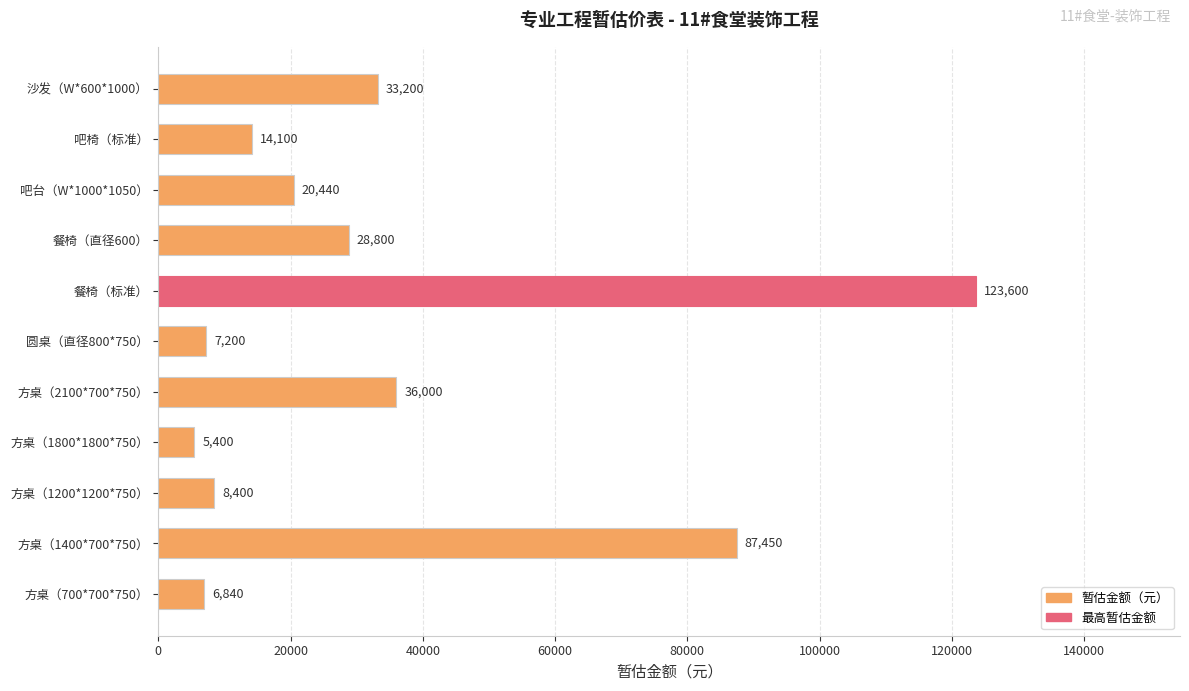

Which label corresponds to the largest value in the chart?

餐椅（标准）